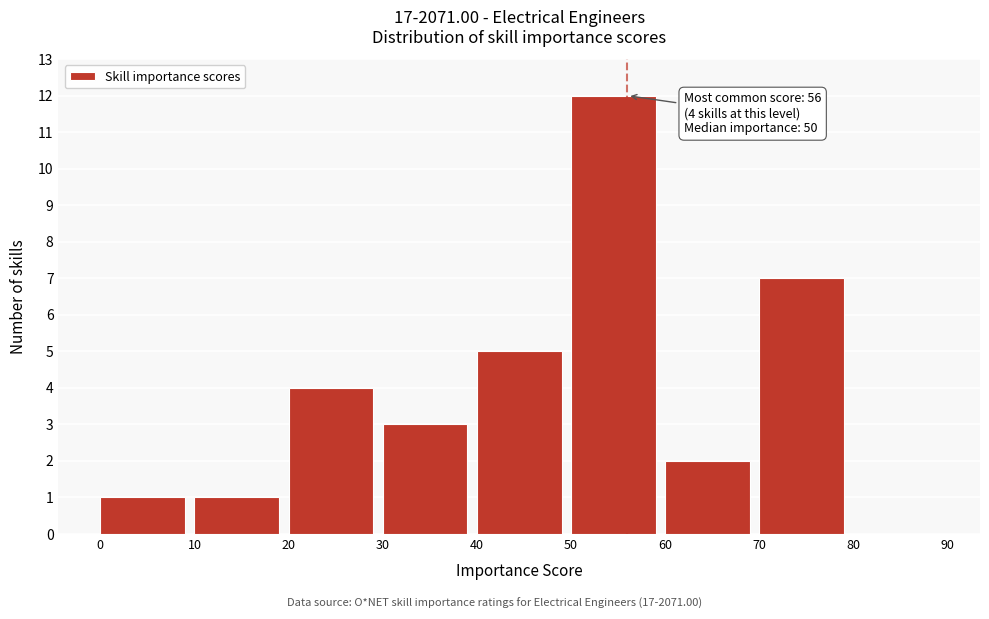

Which range on the x-axis has the tallest bar?

50 to 60